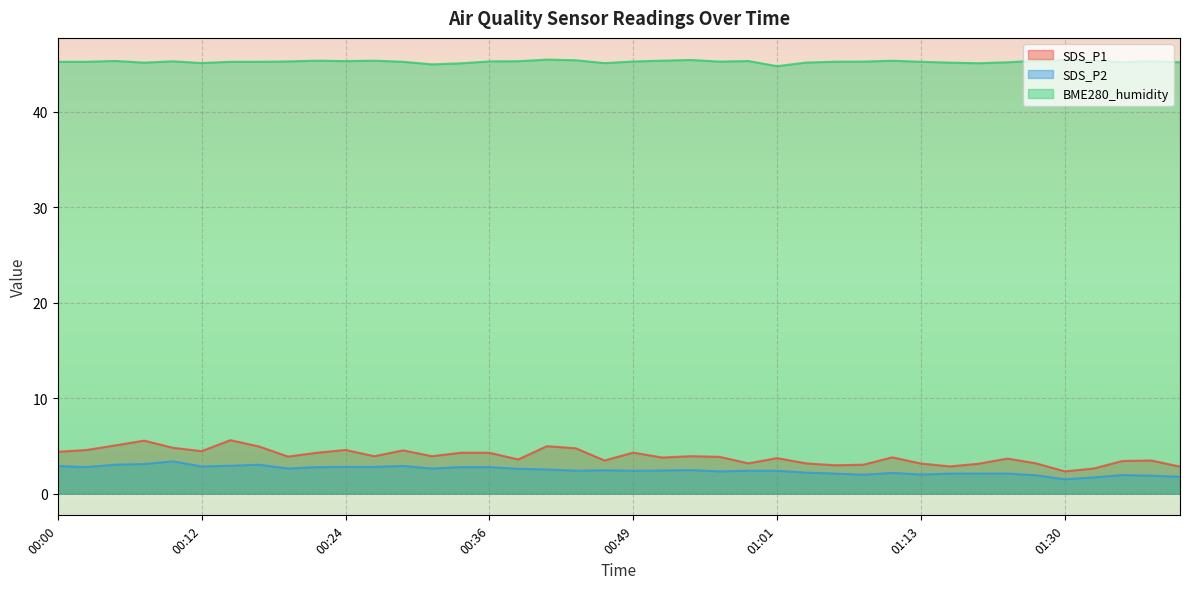

How many categories are shown in the chart?

40